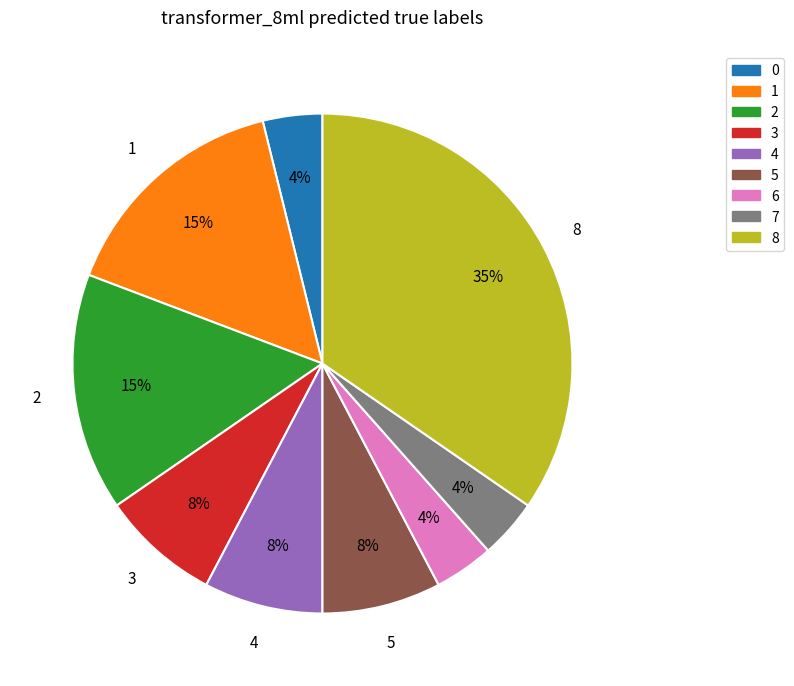

To the nearest percent, what portion does 5 represent?

8%